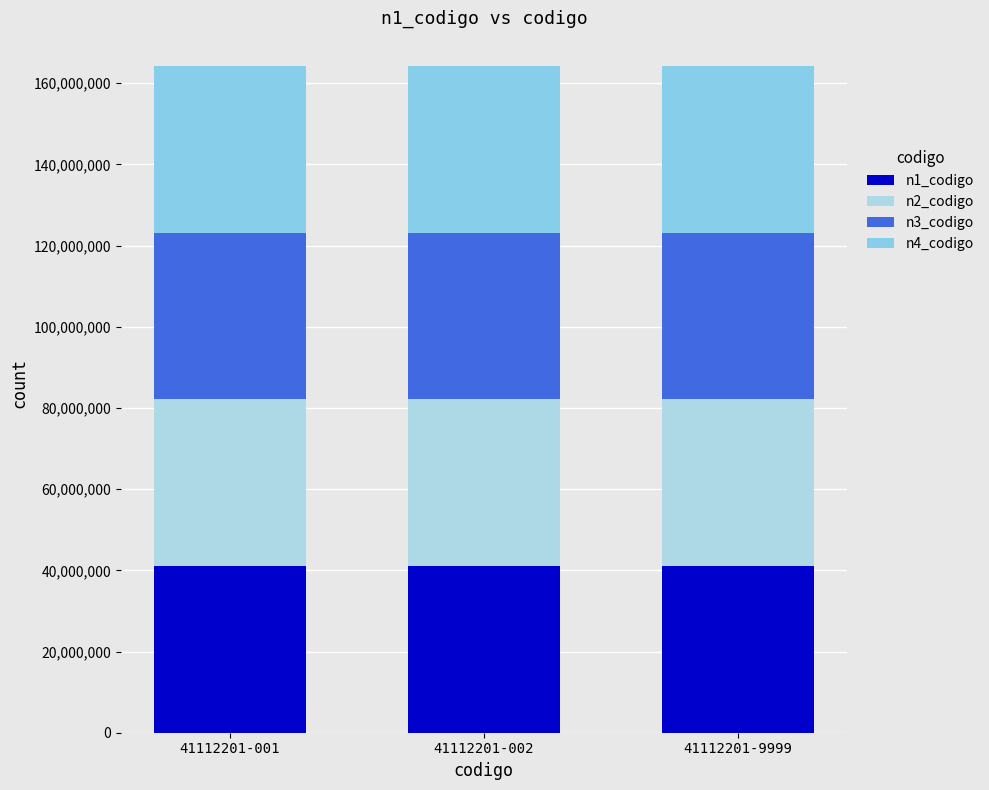

True or false: n2_codigo has a value of 16822156 at 41112201-001.

False